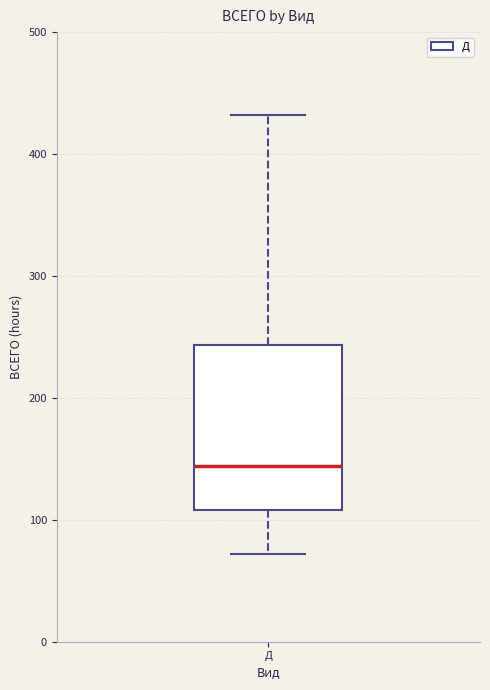

Where is the lower edge of the box for Д on the y-axis? The values are not printed on the chart, so give them approximately, as read against the axis.

110